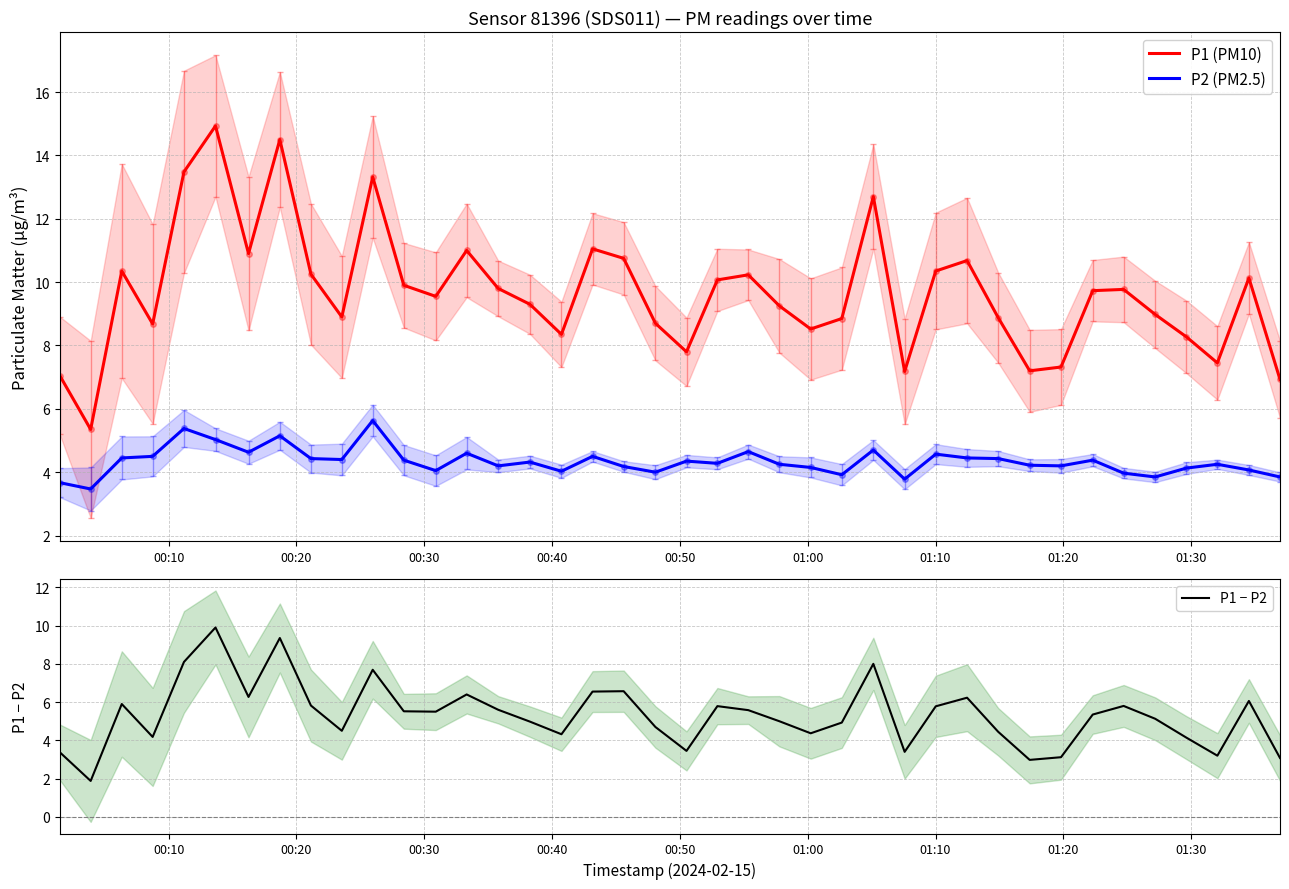

Rank the series by their maximum value, from lowest to highest.

P2 (PM2.5), P1 − P2, P1 (PM10)